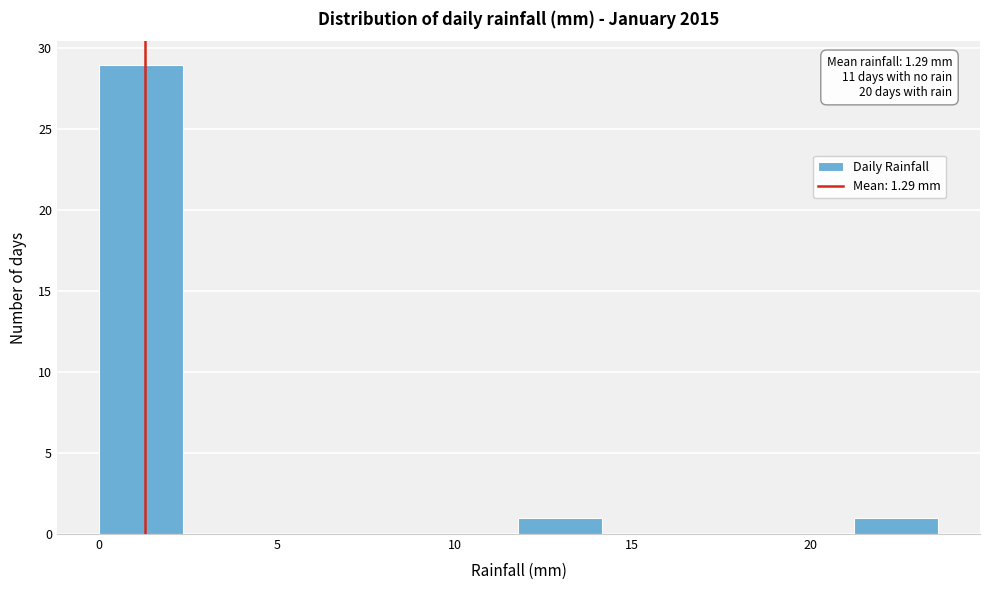

Which range on the x-axis has the tallest bar?

0.0 to 2.5